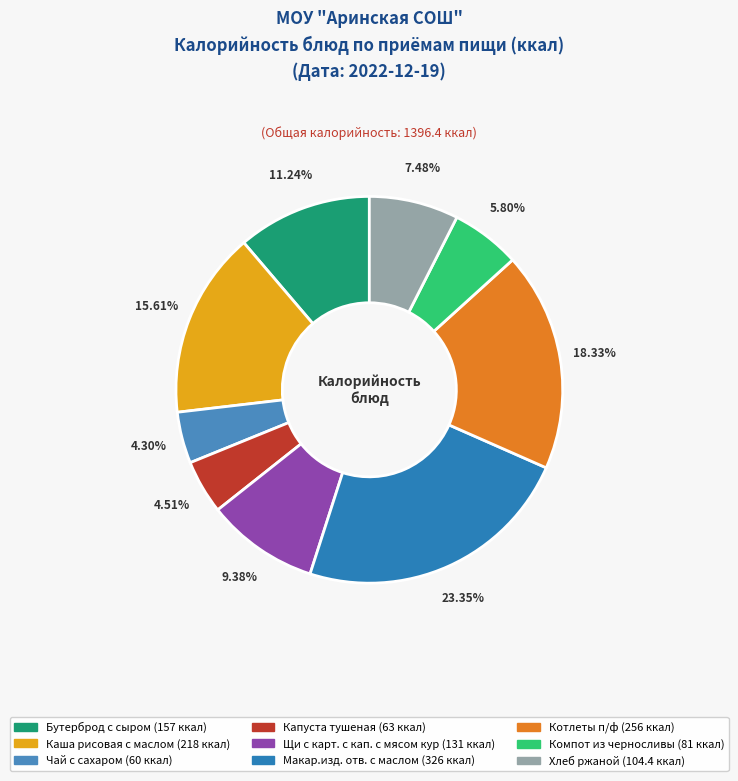

Combined, what portion of the pie is Каша рисовая с маслом and Компот из черносливы?

21.4%